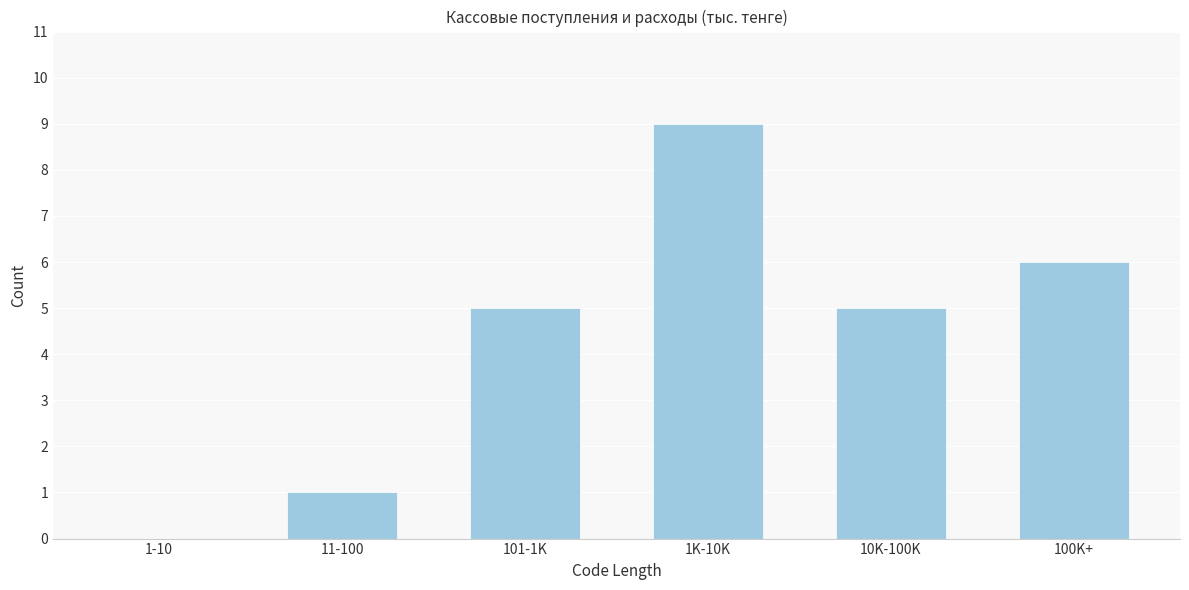

Reading right to left, what are all the values shown in this chart?

100K+=6	10K-100K=5	1K-10K=9	101-1K=5	11-100=1	1-10=0